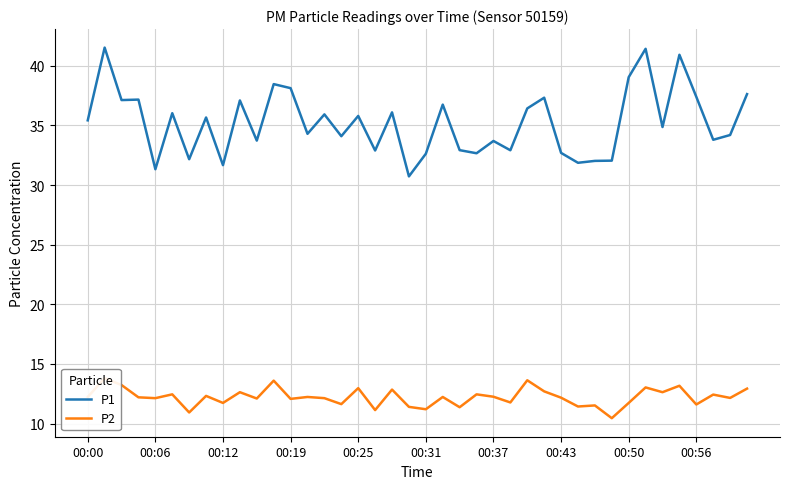

What are all the series names shown in the legend?

P1, P2